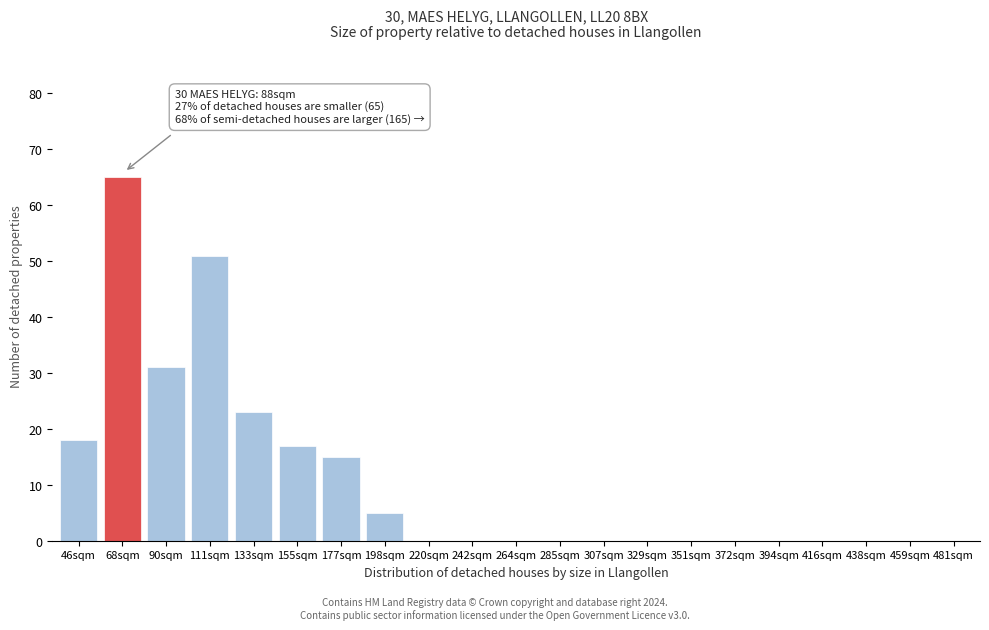

Reading right to left, transcribe all the data shown in this chart.

481sqm=0	459sqm=0	438sqm=0	416sqm=0	394sqm=0	372sqm=0	351sqm=0	329sqm=0	307sqm=0	285sqm=0	264sqm=0	242sqm=0	220sqm=0	198sqm=5	177sqm=15	155sqm=17	133sqm=23	111sqm=51	90sqm=31	68sqm=65	46sqm=18